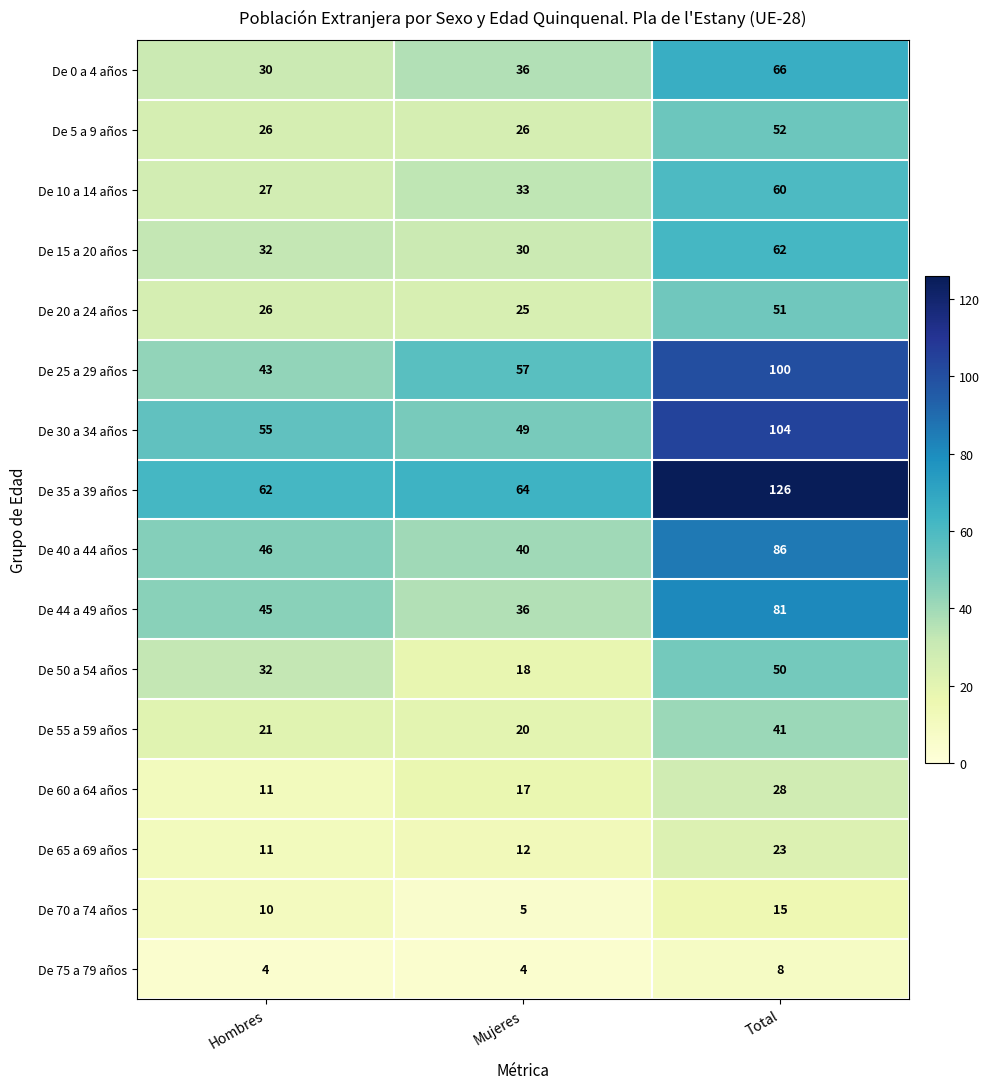

Read the De 0 a 4 años value at Mujeres, to the nearest 5.

35